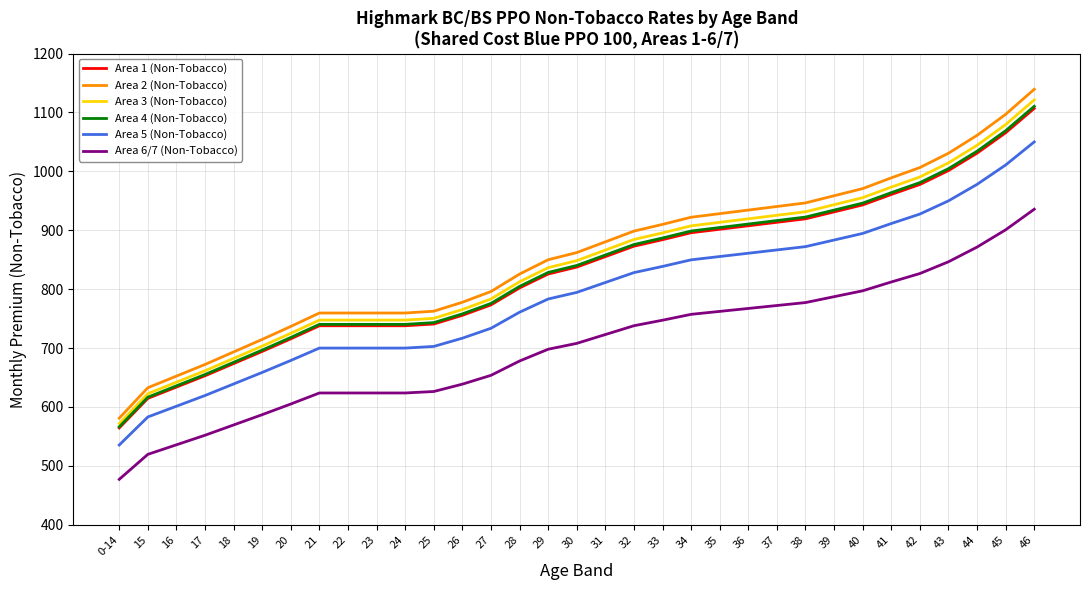

What is the difference between the maximum and minimum values in the Area 5 (Non-Tobacco) series?

514.5